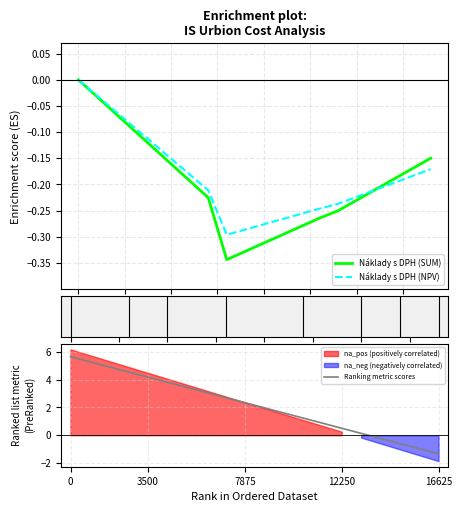

What is the minimum value for Ranking metric scores?

-1.3